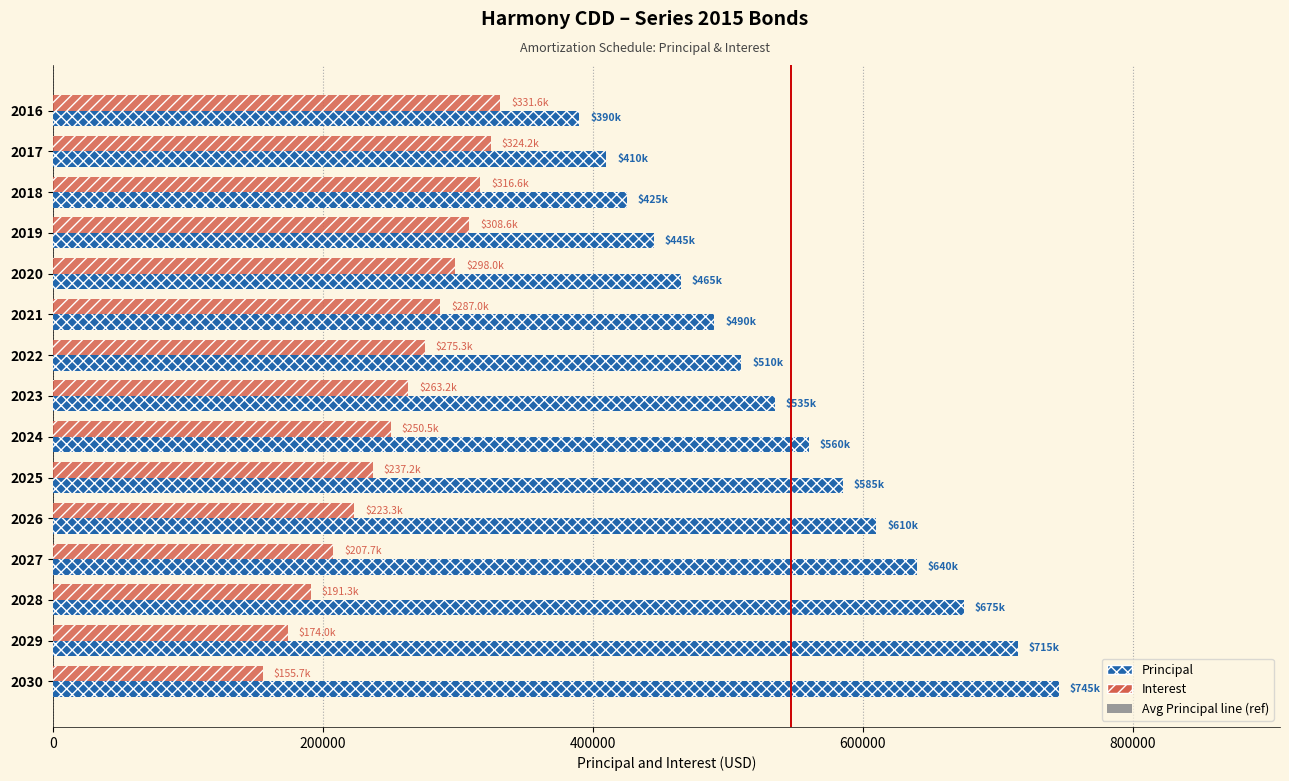

At 2023, list the series in order from largest to smallest.

Principal, Interest